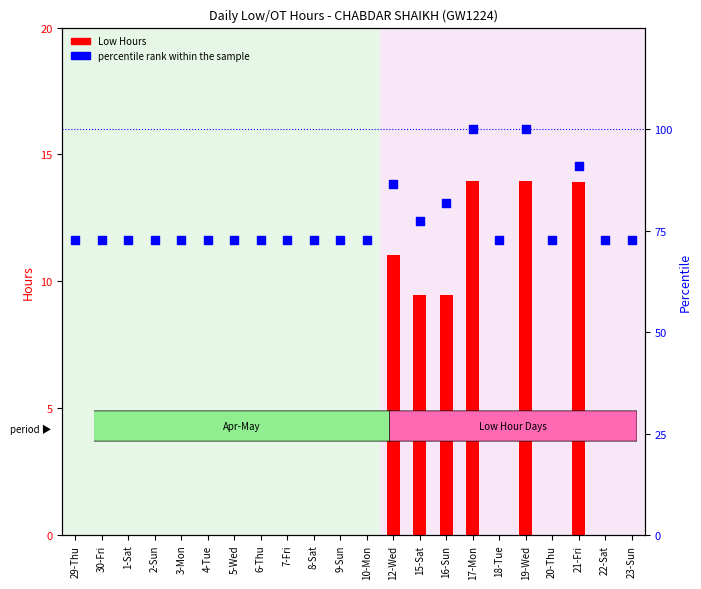

Which series has the widest spread of Y values?

percentile rank within the sample